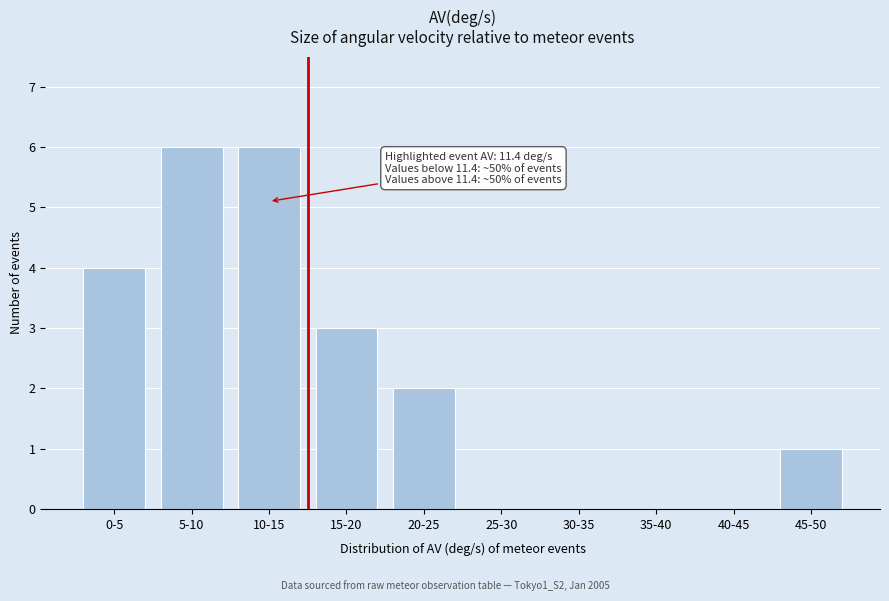

Reading right to left, transcribe all the data shown in this chart.

45-50=1	40-45=0	35-40=0	30-35=0	25-30=0	20-25=2	15-20=3	10-15=6	5-10=6	0-5=4